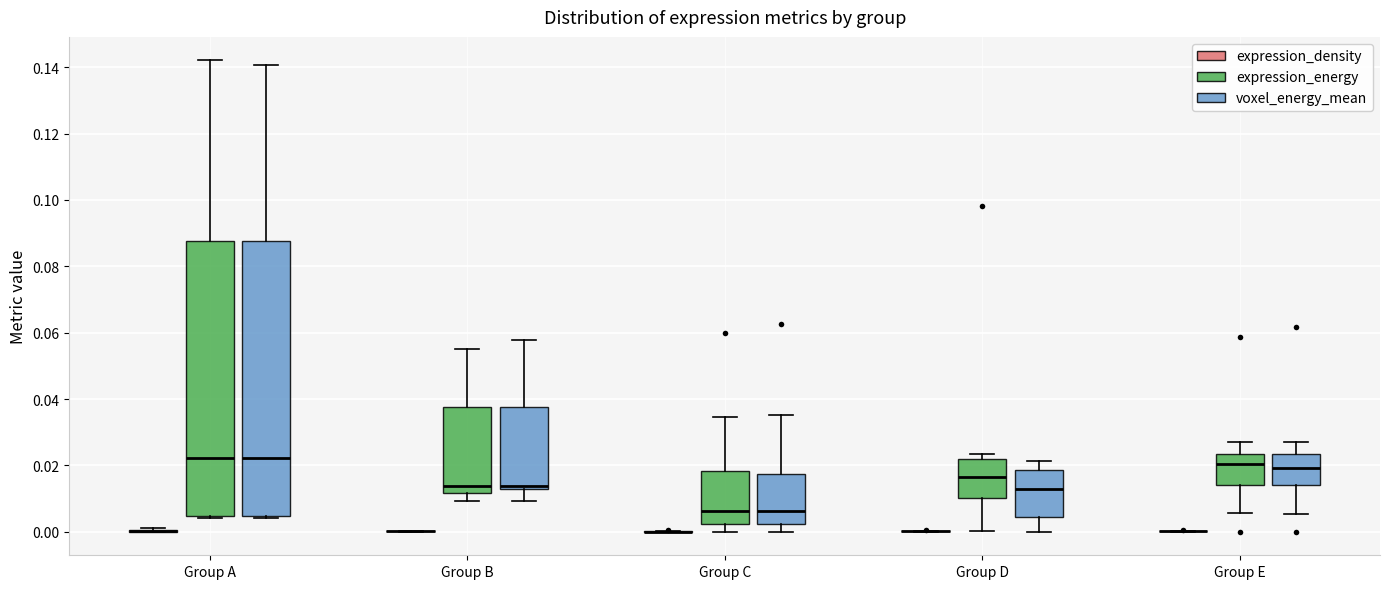

Reading left to right, transcribe this box plot: for each box, give where its median line is, the range the box spans, and where its two whiskers end, as read against the y-axis. The values are not printed on the chart, so give them approximately, as read against the axis.

Group A (expression_density): box collapsed to a line at 0.000, whiskers 0.000 to 0.000
Group A (expression_energy): median 0.022, box 0.004 to 0.088, whiskers 0.004 (just below the box's lower edge) to 0.142
Group A (voxel_energy_mean): median 0.022, box 0.004 to 0.088, whiskers 0.004 to 0.140
Group B (expression_density): box collapsed to a line at 0.000, whiskers 0.000 to 0.000
Group B (expression_energy): median 0.014, box 0.012 to 0.038, whiskers 0.010 to 0.056
Group B (voxel_energy_mean): median 0.014, box 0.012 to 0.038, whiskers 0.010 to 0.058
Group C (expression_density): box collapsed to a line at 0.000, whiskers 0.000 to 0.000
Group C (expression_energy): median 0.006, box 0.002 to 0.018, whiskers 0.000 to 0.034
Group C (voxel_energy_mean): median 0.006, box 0.002 to 0.018, whiskers 0.000 to 0.036
Group D (expression_density): box collapsed to a line at 0.000, whiskers 0.000 to 0.000
Group D (expression_energy): median 0.016, box 0.010 to 0.022, whiskers 0.000 to 0.024
Group D (voxel_energy_mean): median 0.014, box 0.004 to 0.018, whiskers 0.000 to 0.022
Group E (expression_density): box collapsed to a line at 0.000, whiskers 0.000 to 0.000
Group E (expression_energy): median 0.020, box 0.014 to 0.024, whiskers 0.006 to 0.028
Group E (voxel_energy_mean): median 0.020, box 0.014 to 0.024, whiskers 0.006 to 0.028